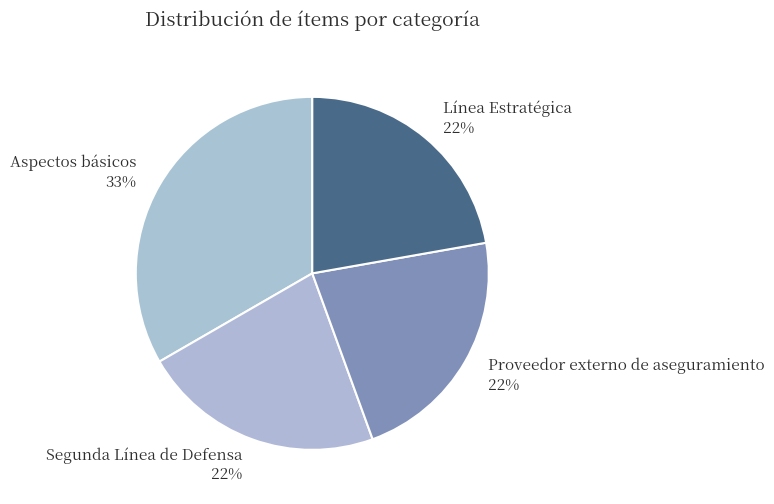

How many segments does this pie chart have?

4